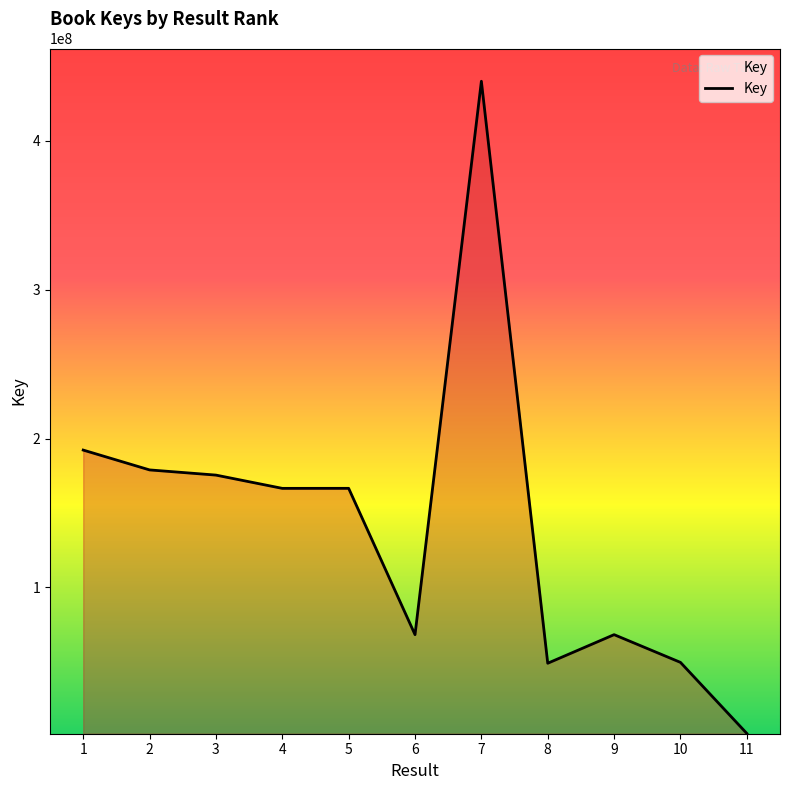

Does the chart have visible grid lines?

No